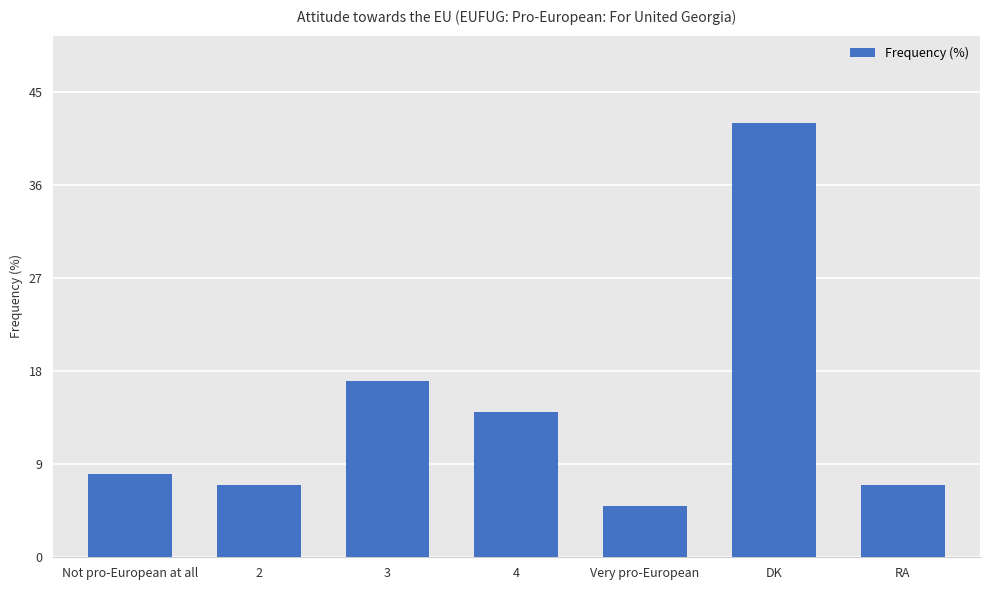

What is the approximate value at Not pro-European at all, to the nearest 10?

10